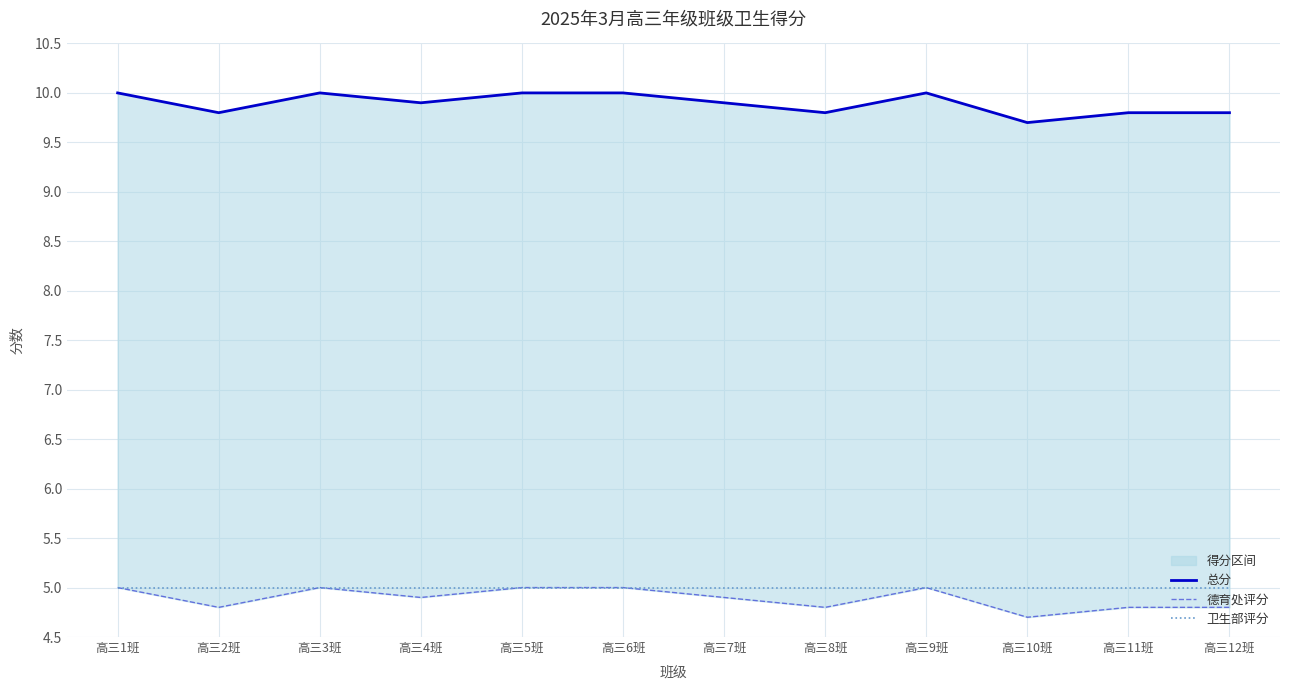

What is the label of the 12th point from the right?

高三1班